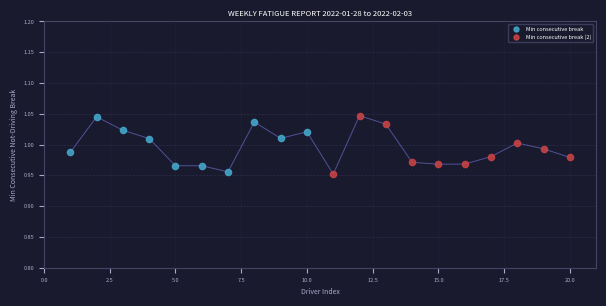

What are all the series names shown in the legend?

Min consecutive break, Min consecutive break (2)